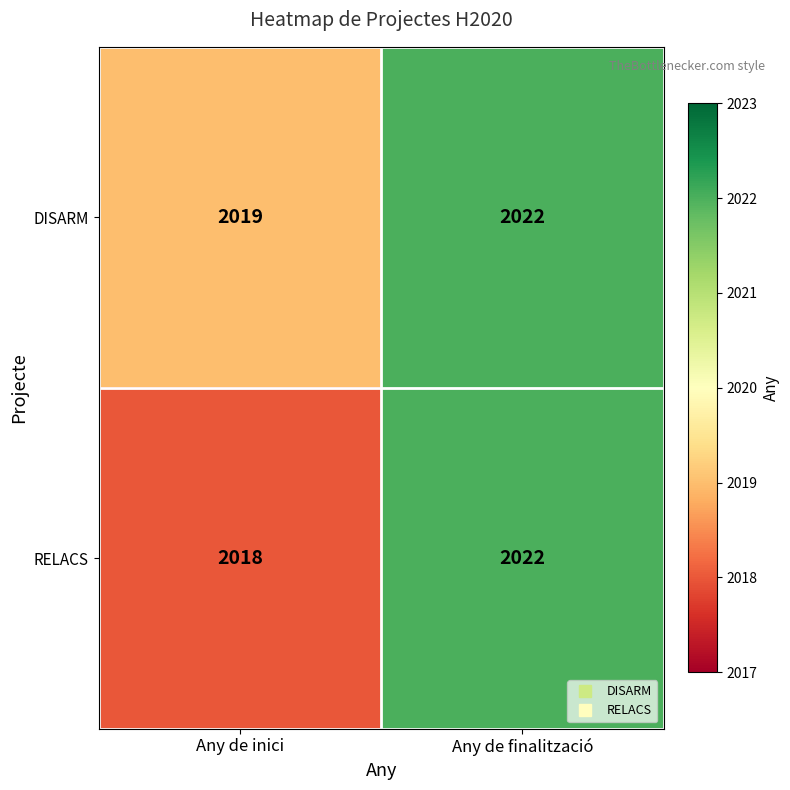

How many categories are shown in the chart?

2